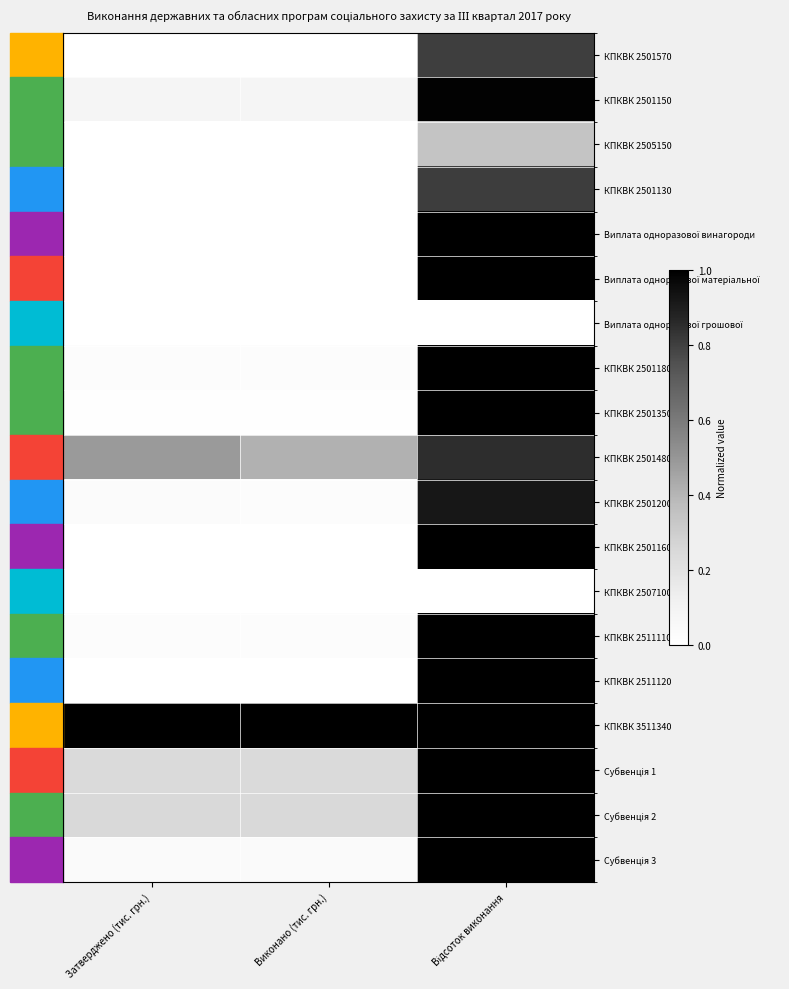

What is the maximum value shown in the chart?

1.0